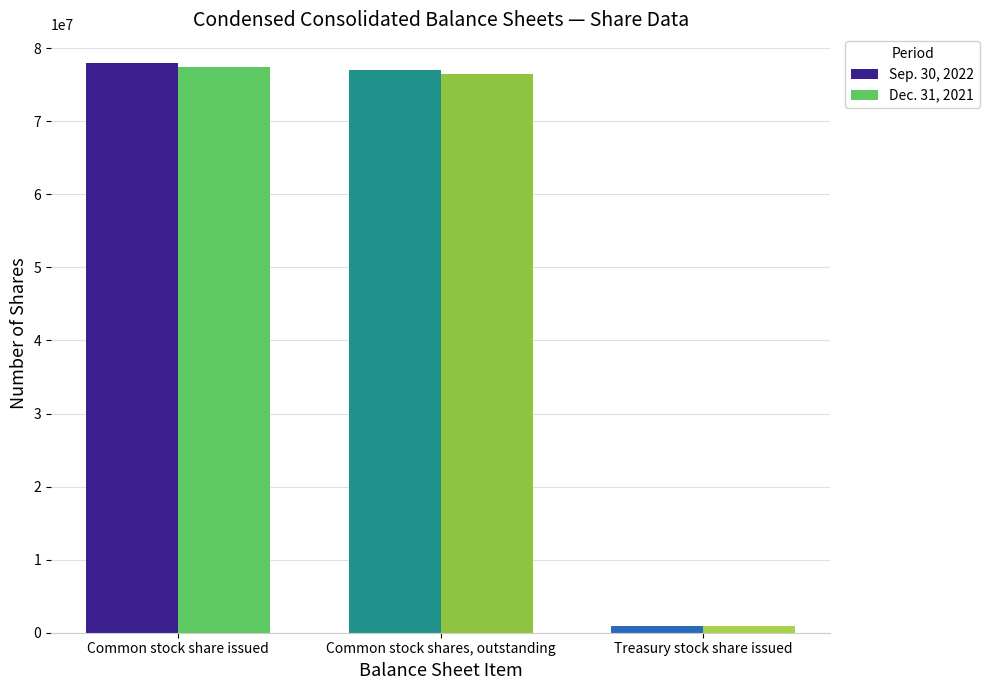

How many values in the Dec. 31, 2021 series are below 76447287?

1